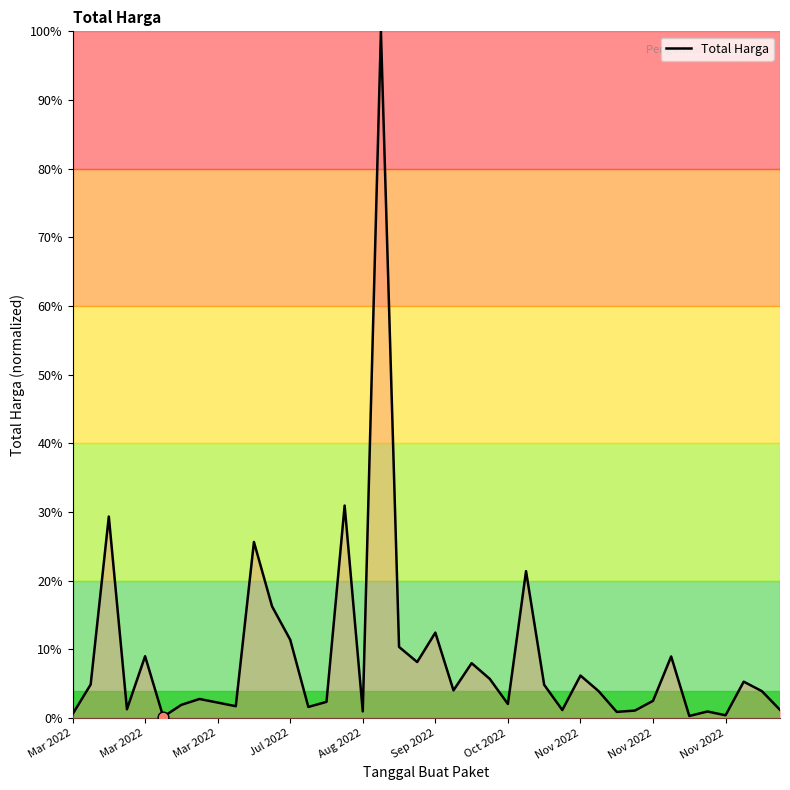

What is the difference between the maximum and minimum values?

99.8